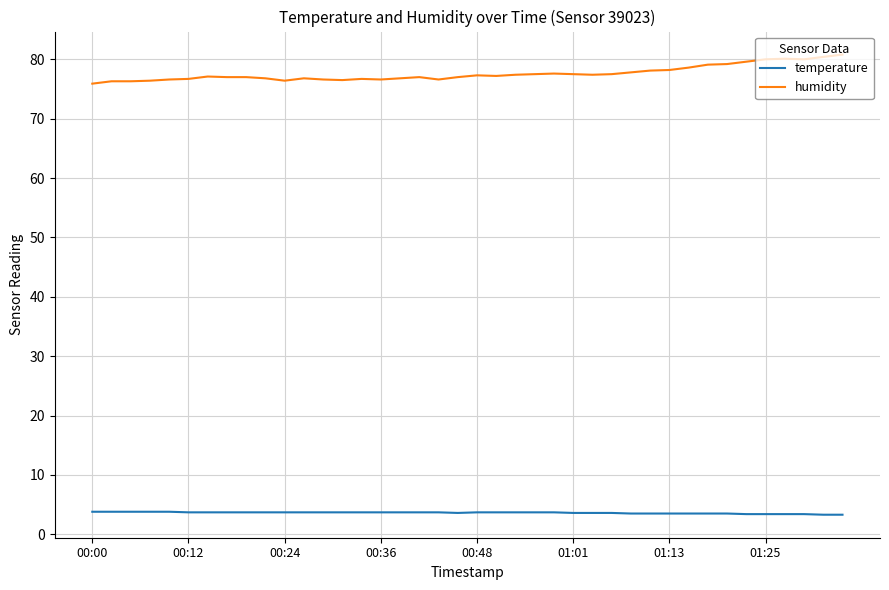

True or false: humidity and temperature cross at least once.

False